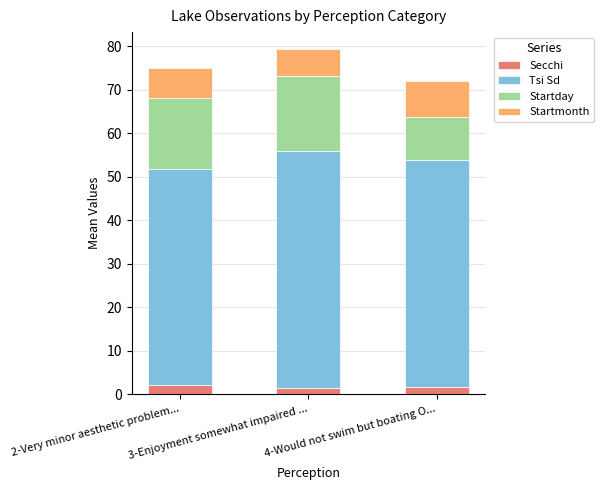

What is the maximum value for Secchi?

2.0